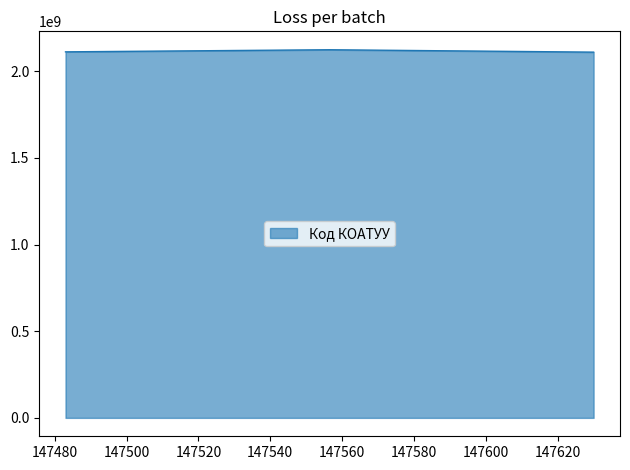

What is the average value?

2115524700.6